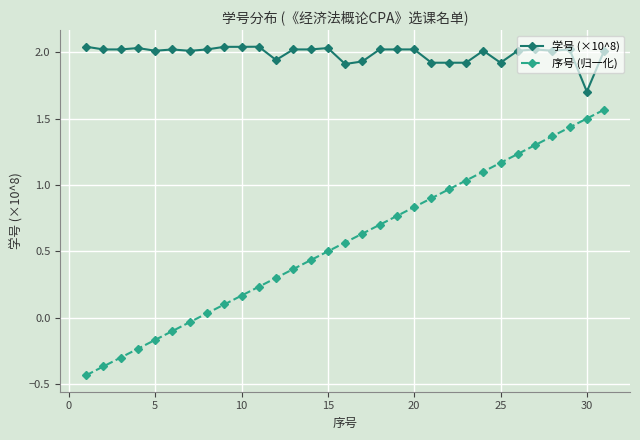

Which series has the largest total across all categories?

学号 (×10^8)